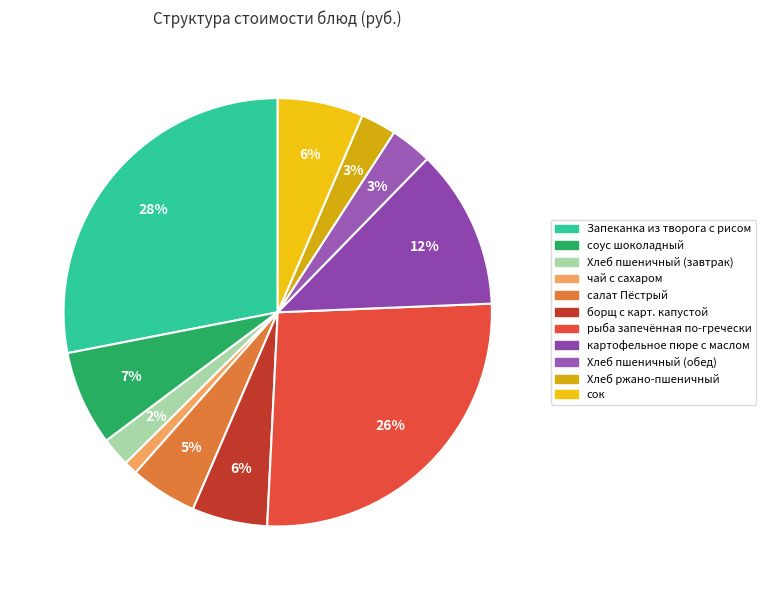

Which slice is the largest?

Запеканка из творога с рисом